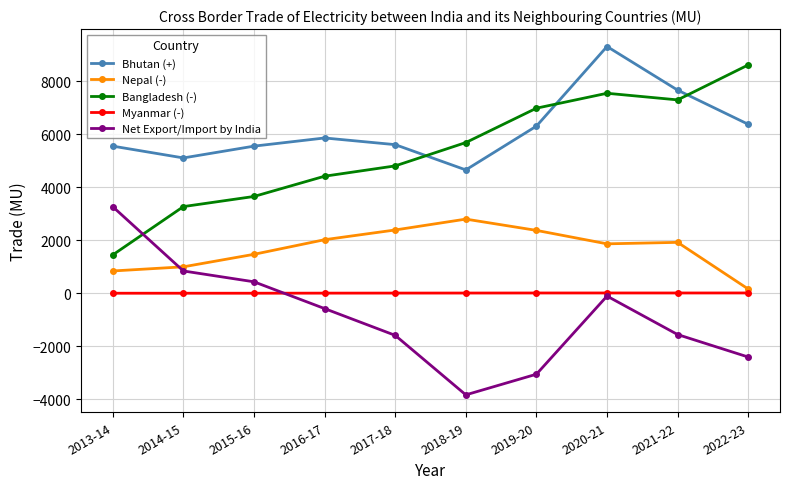

At which category does Net Export/Import by India reach its first local valley?

2018-19